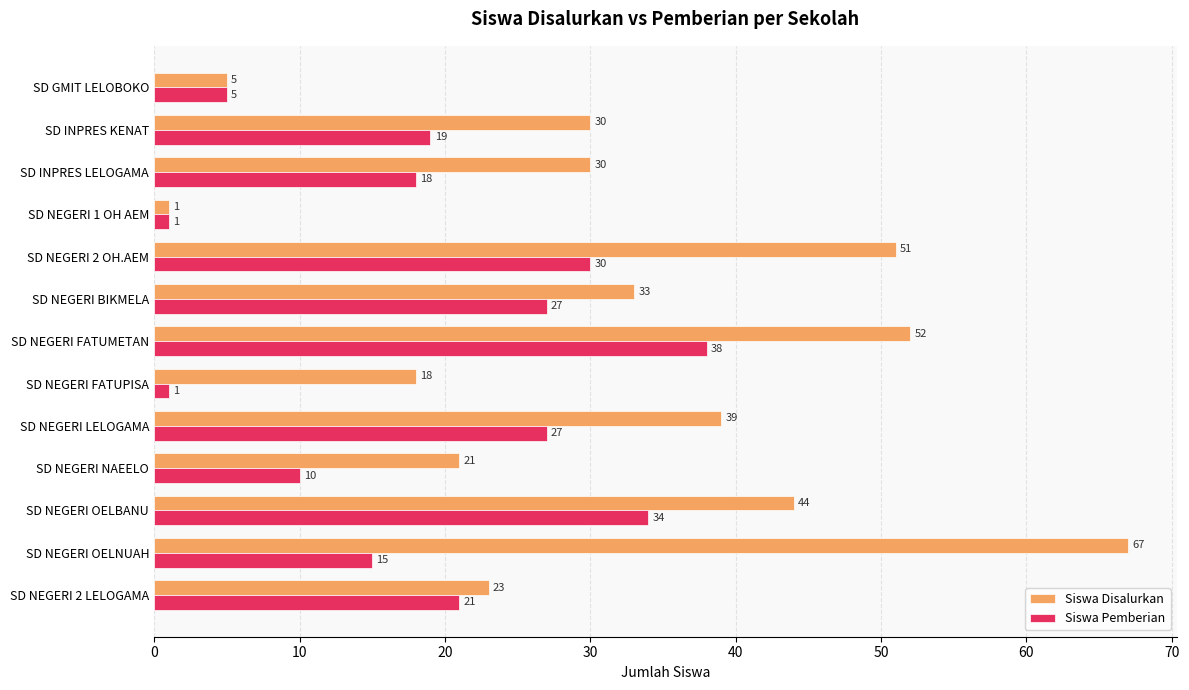

What is the maximum value shown in the chart?

67